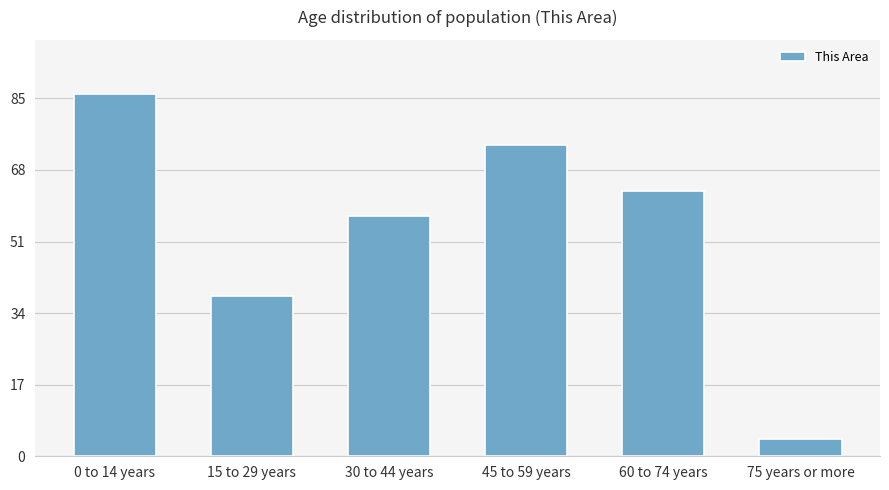

What is the label of the 5th bar from the right?

15 to 29 years